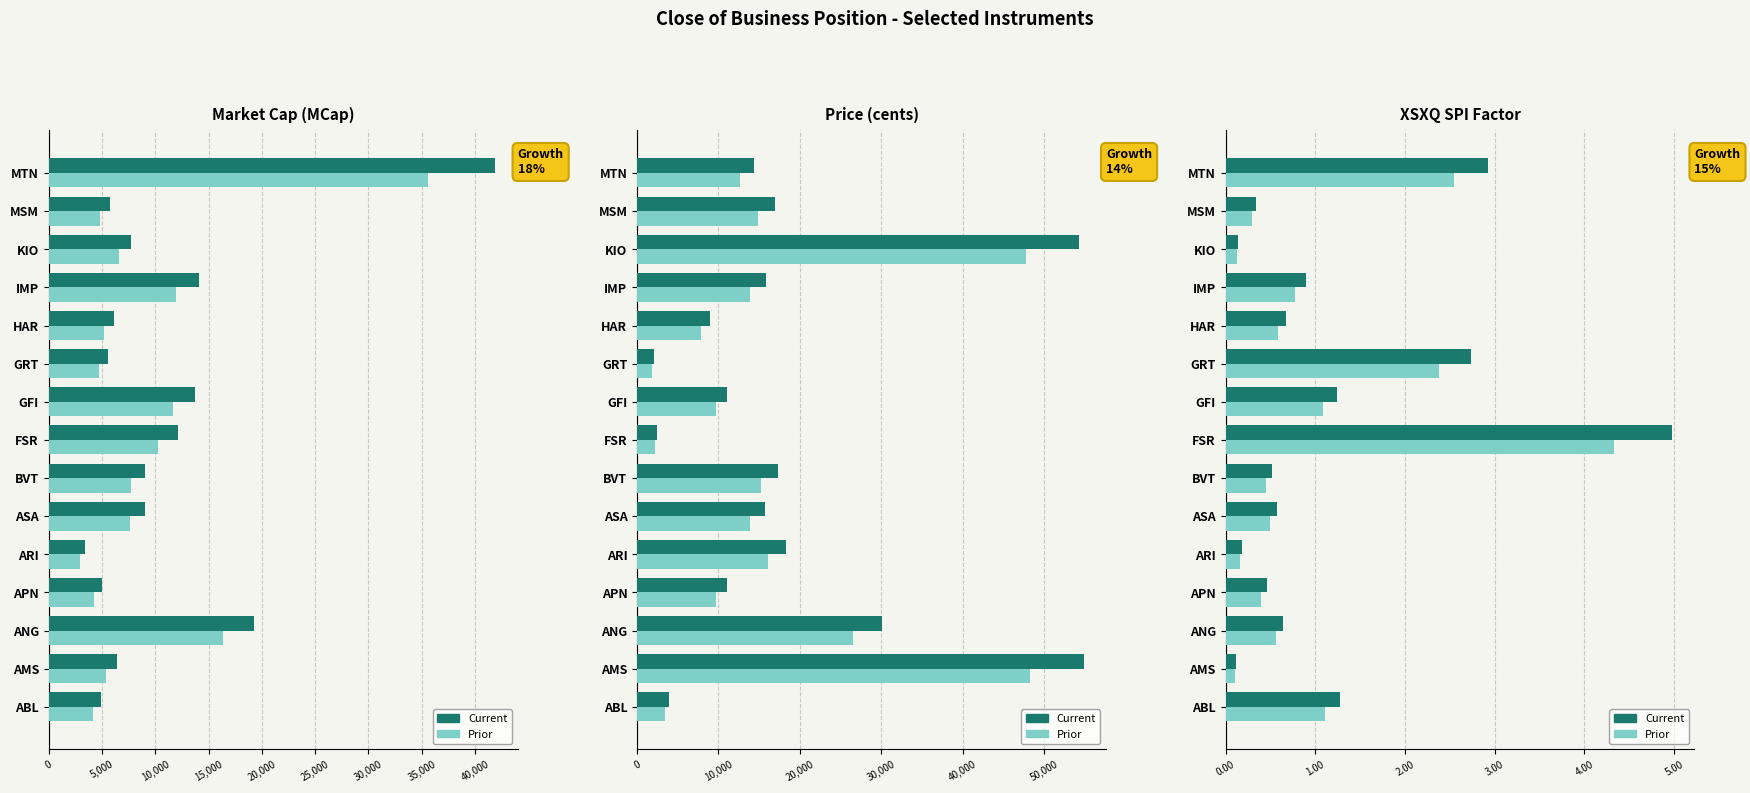

What is the difference between the maximum and minimum values in the Price series?

52869.0